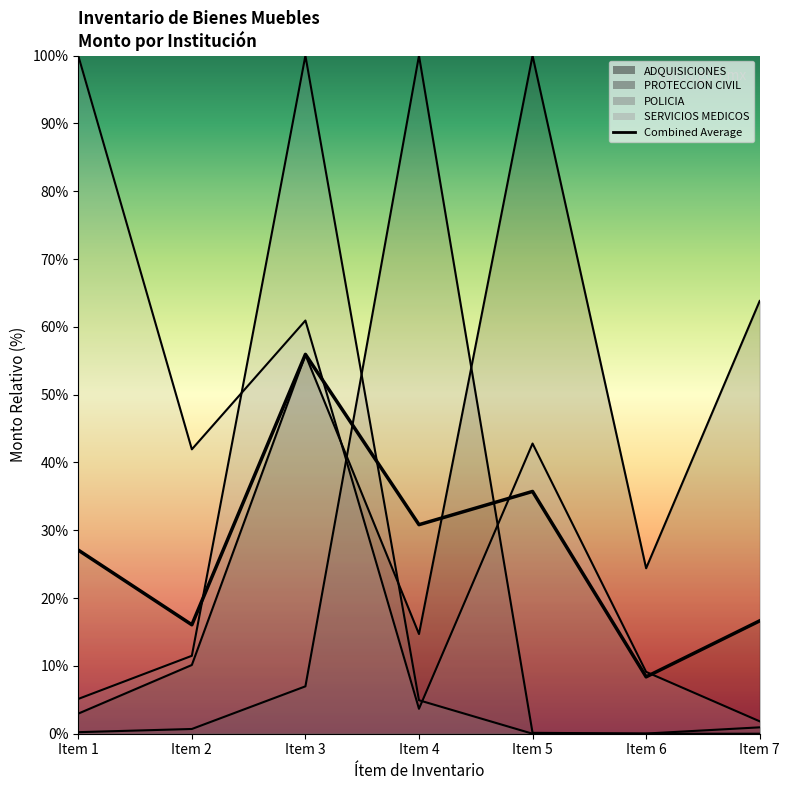

Between Item 2 and Item 7, which series saw the biggest shift?

ADQUISICIONES